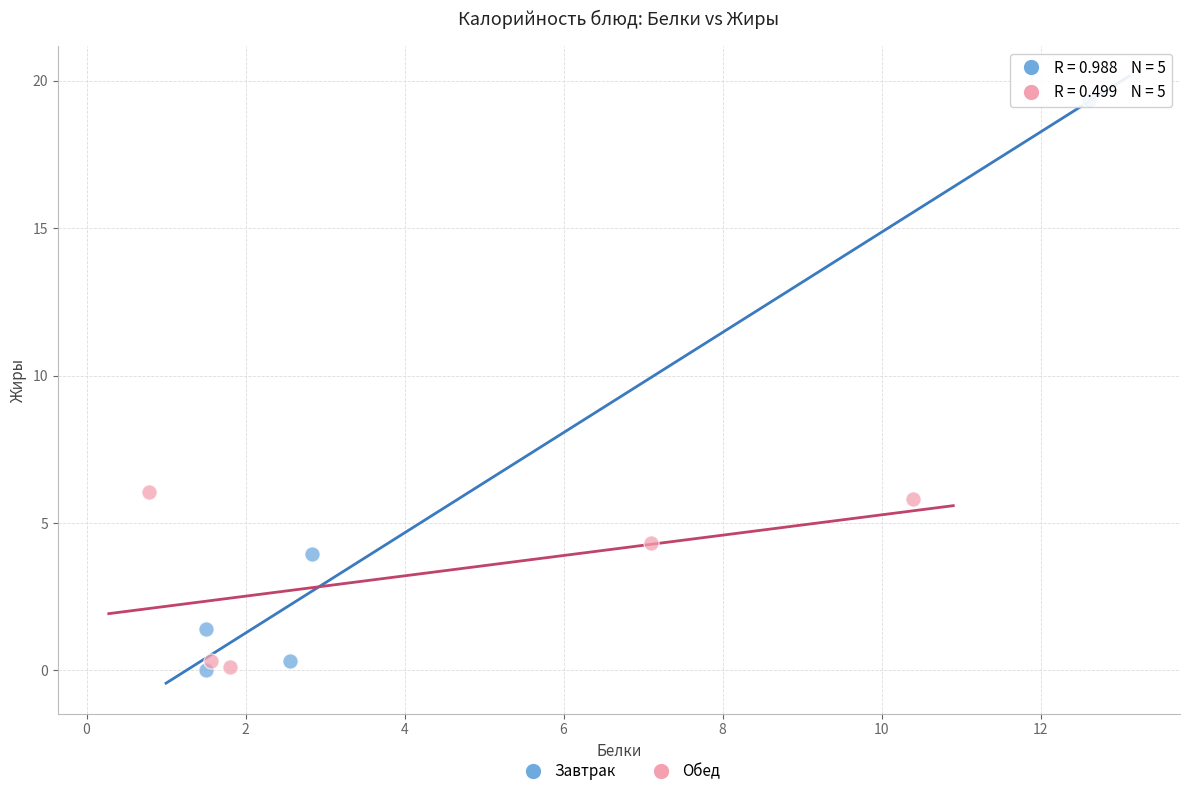

Which series contains the highest Y value?

Завтрак